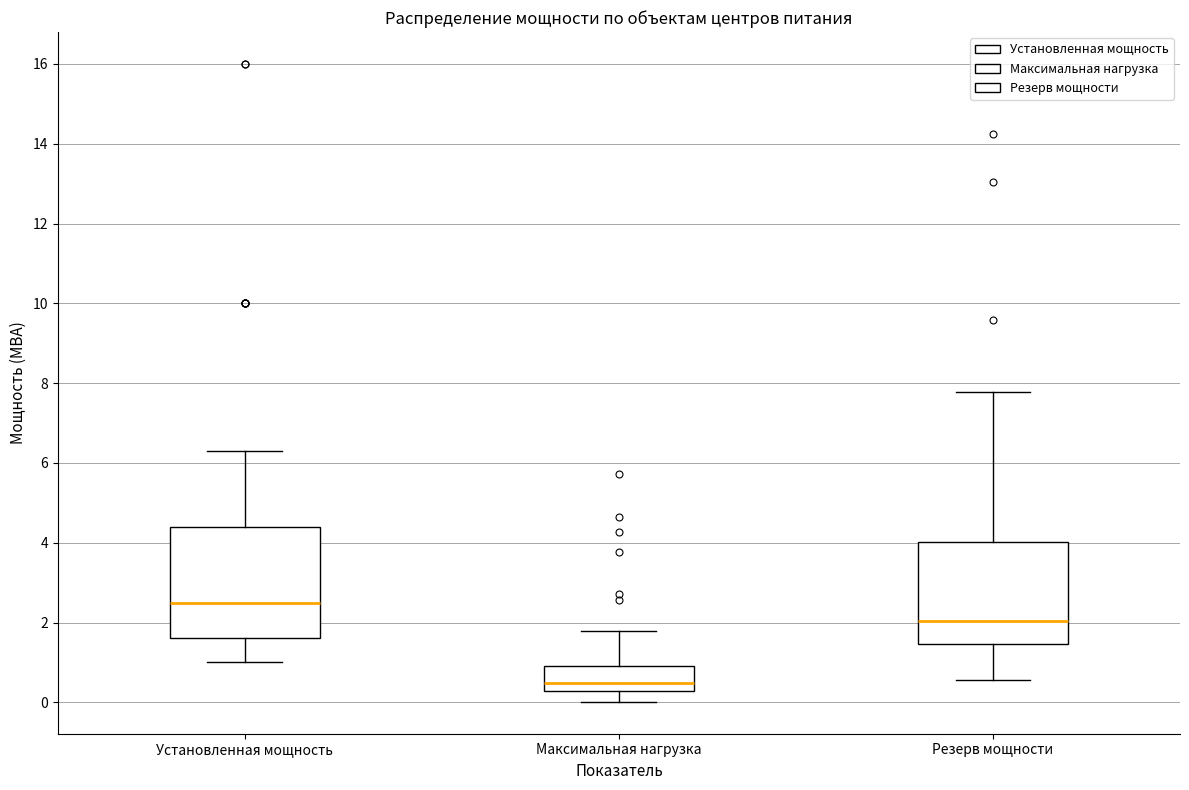

Reading left to right, read every box against the y-axis: the position of its median line, the range the box covers, and the ends of its whiskers. The values are not printed on the chart, so give them approximately, as read against the axis.

Установленная мощность: median 2.6, box 1.6 to 4.4, whiskers 1.0 to 6.4
Максимальная нагрузка: median 0.4, box 0.2 to 1.0, whiskers 0.0 to 1.8
Резерв мощности: median 2.0, box 1.4 to 4.0, whiskers 0.6 to 7.8